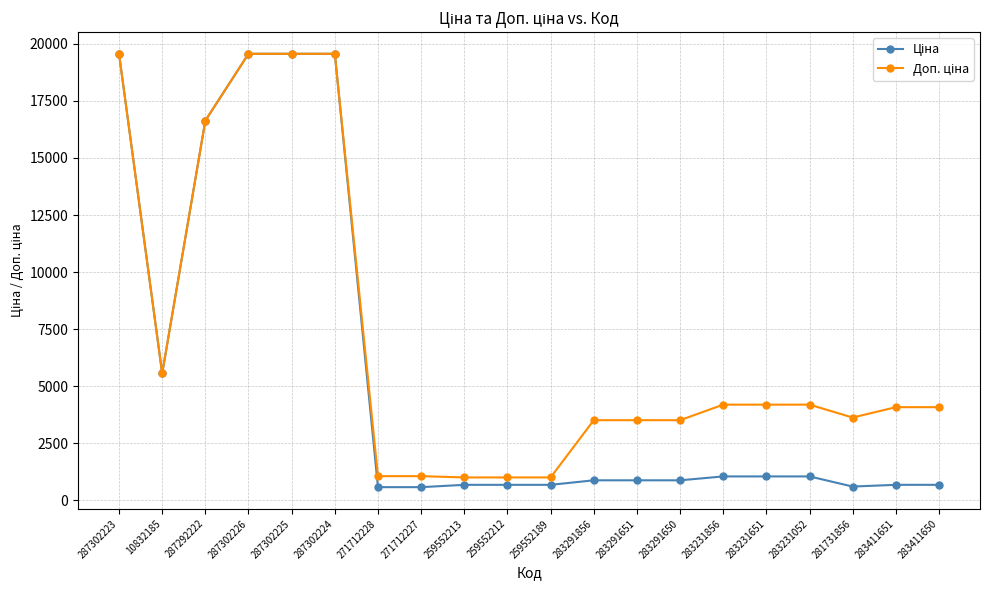

What is the label of the 11th point from the left?

259552189